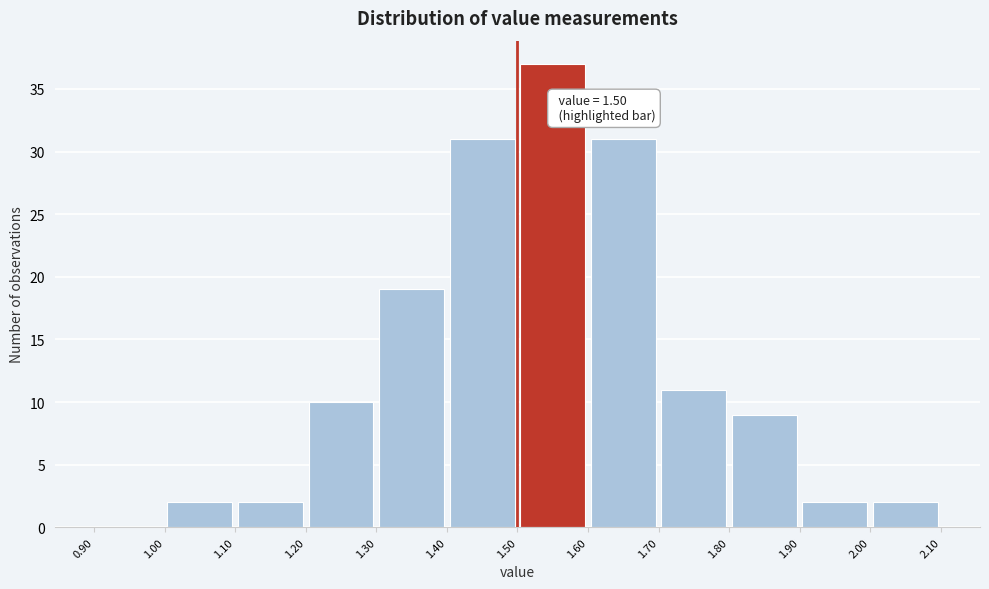

Which range on the x-axis has the tallest bar?

1.50 to 1.60